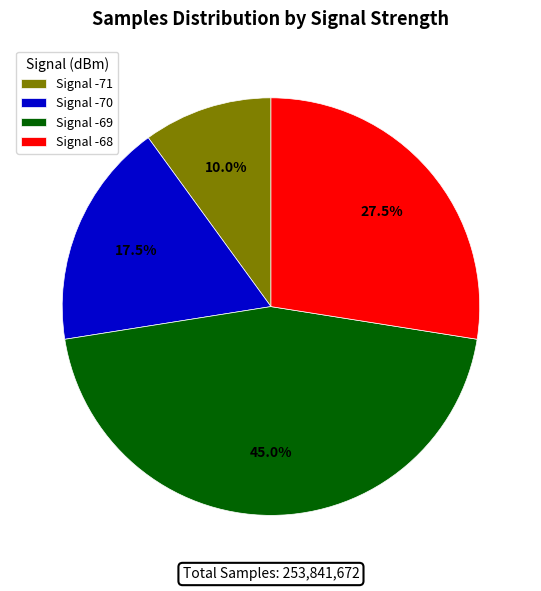

How many segments does this pie chart have?

4